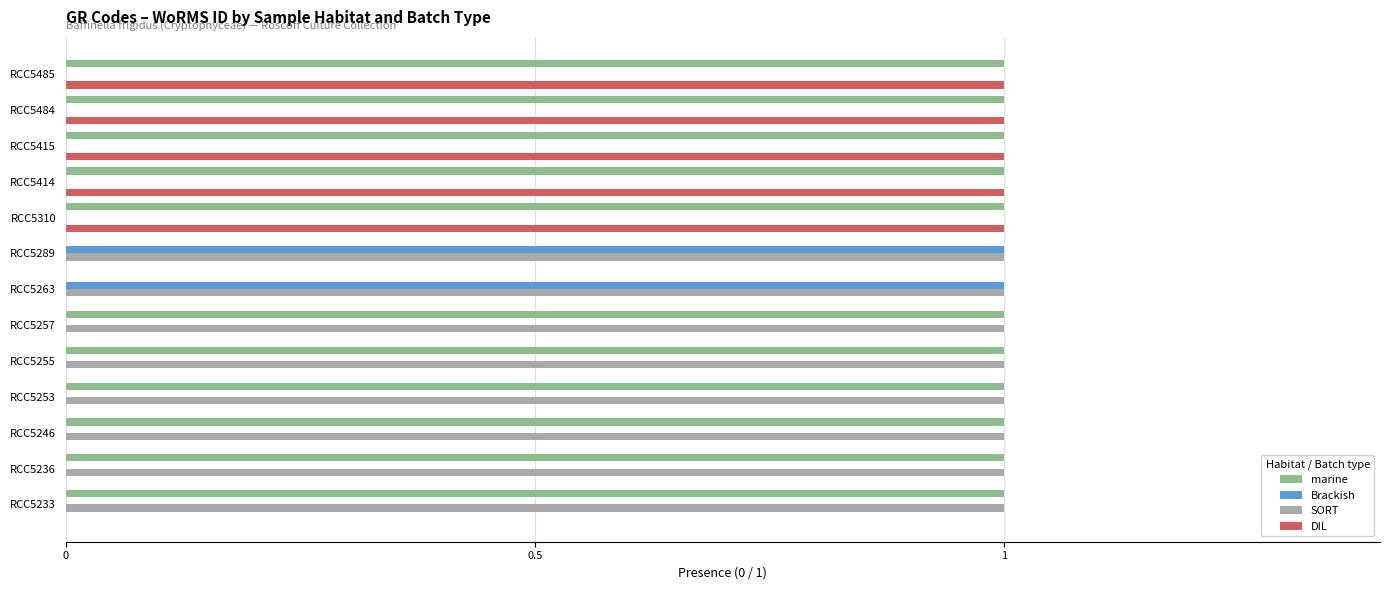

What is the sum of all SORT values?

8